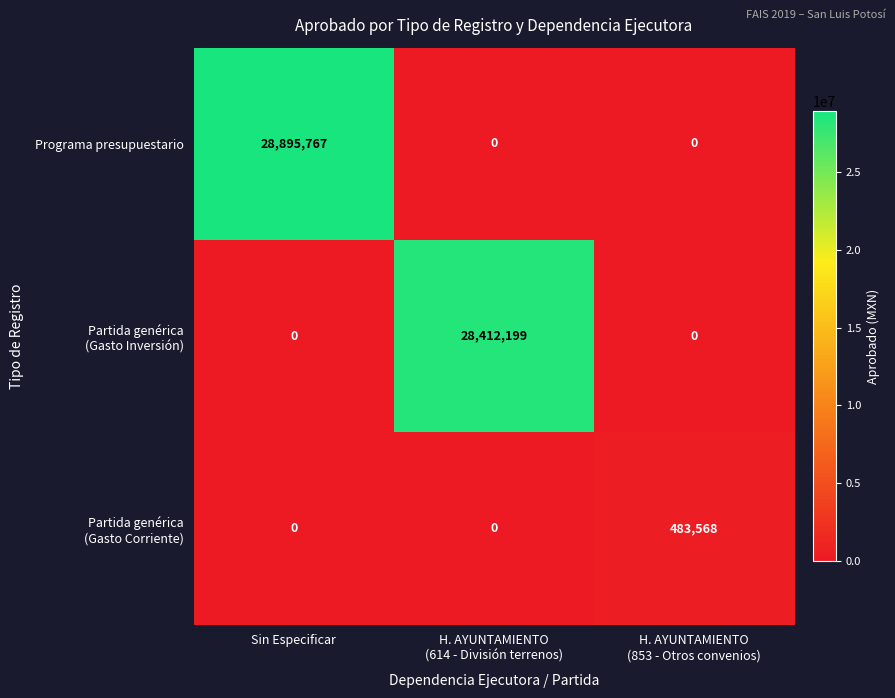

What is the greatest value displayed?

28895767